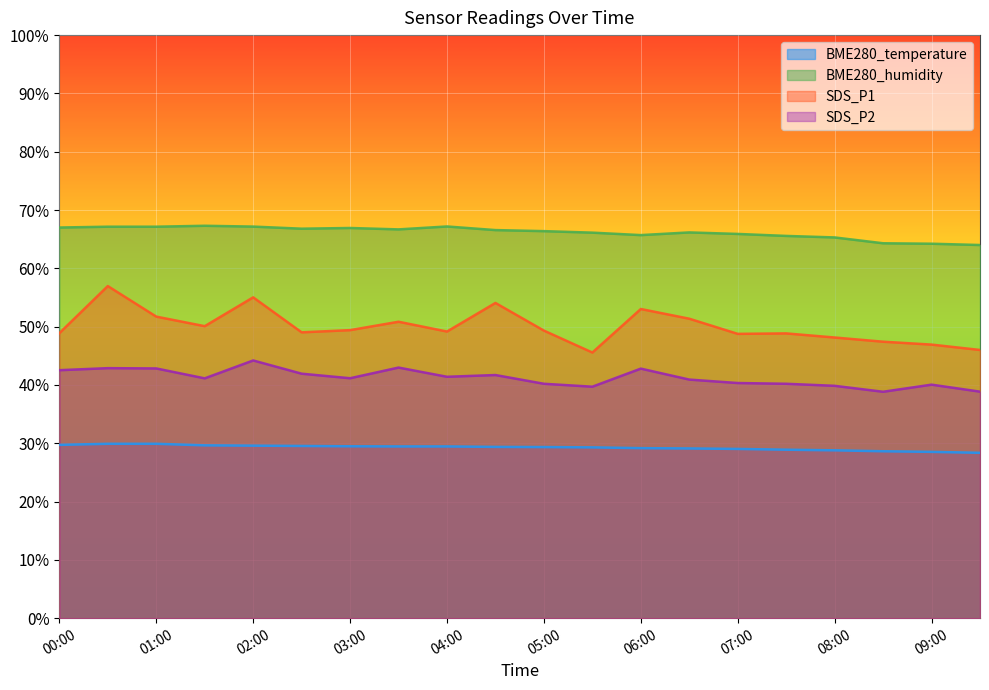

Reading right to left, list all the values displayed in this chart.

BME280_temperature: 28.4	28.5	28.6	28.8	28.9	29.0	29.1	29.2	29.3	29.3	29.4	29.5	29.5	29.5	29.5	29.6	29.6	29.9	29.9	29.7
BME280_humidity: 64.0	64.2	64.3	65.3	65.6	65.9	66.2	65.7	66.1	66.4	66.6	67.2	66.7	66.9	66.8	67.2	67.3	67.1	67.1	67.0
SDS_P1: 46.0	46.9	47.4	48.1	48.8	48.8	51.4	53.0	45.6	49.3	54.1	49.2	50.8	49.4	49.0	55.0	50.1	51.7	57.0	48.9
SDS_P2: 38.9	40.0	38.8	39.9	40.2	40.3	40.9	42.8	39.7	40.2	41.7	41.4	43.0	41.1	41.9	44.2	41.1	42.8	42.9	42.5